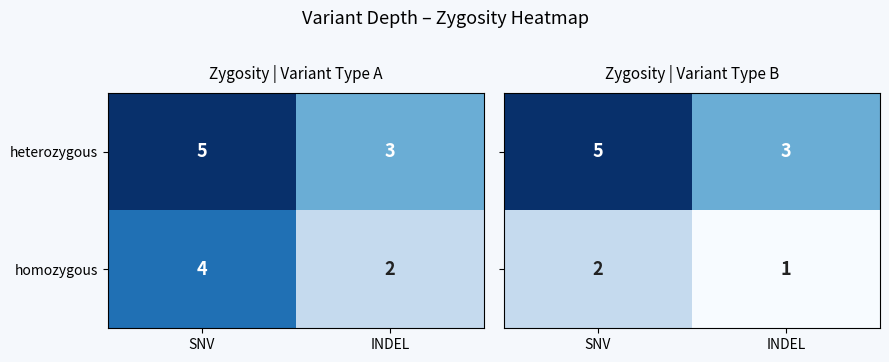

What is the approximate value of homozygous at SNV?

4